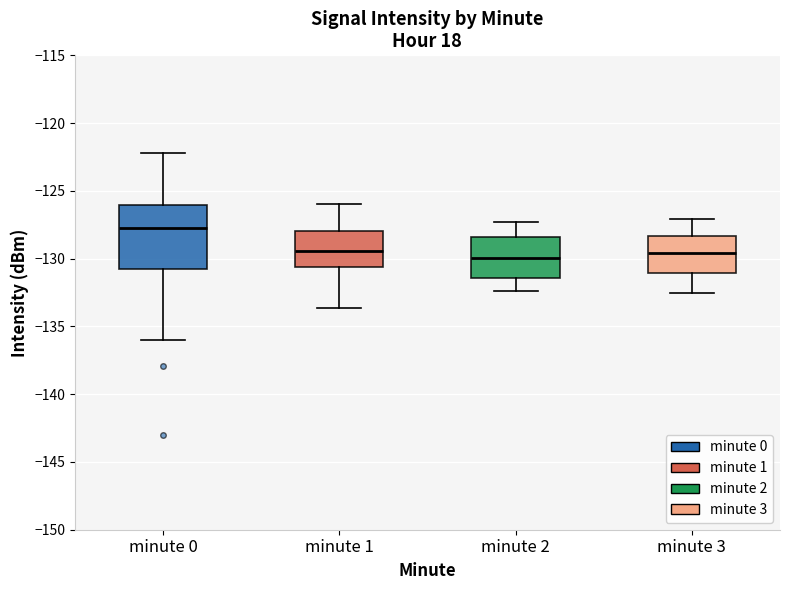

Where does the median line of the box for minute 1 sit on the y-axis? The values are not printed on the chart, so give them approximately, as read against the axis.

-129.5